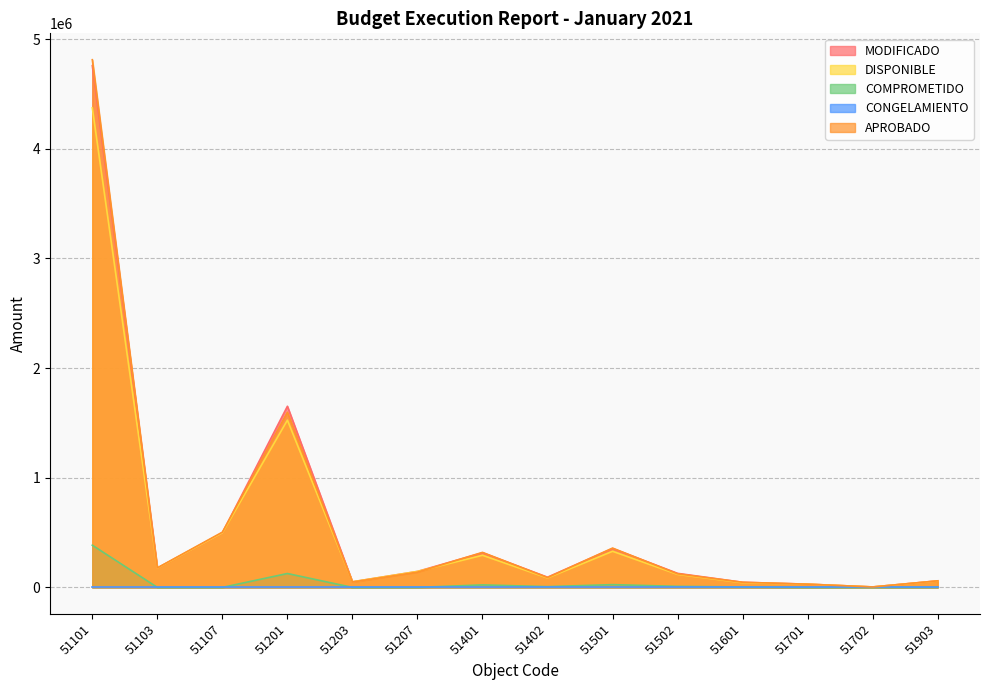

How many values in the APROBADO series are below 139100?

7